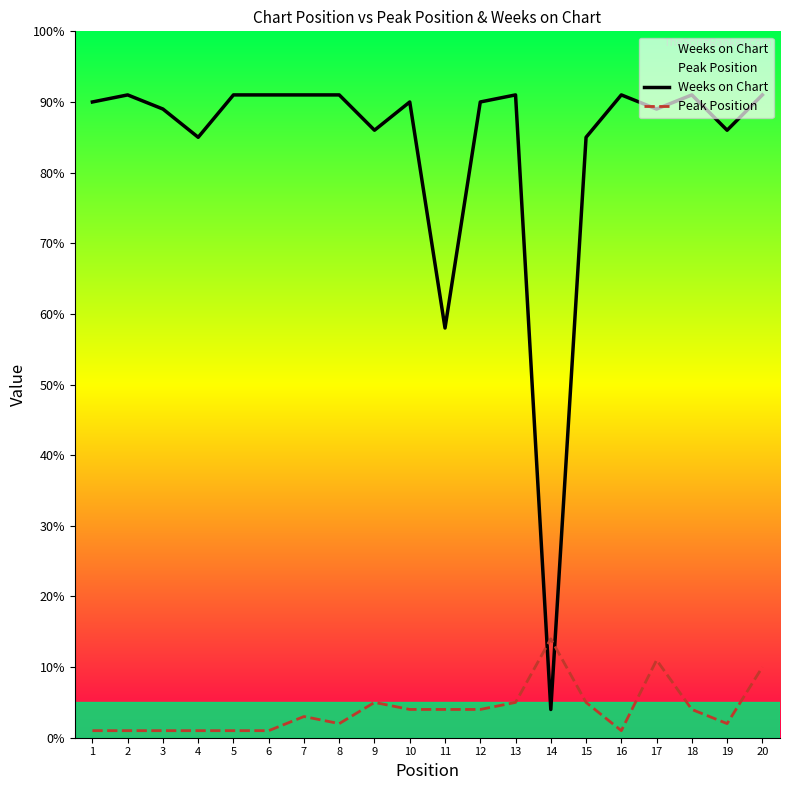

List the labels in order of Weeks on Chart value, largest first.

2, 5, 6, 7, 8, 13, 16, 18, 20, 1, 10, 12, 3, 17, 9, 19, 4, 15, 11, 14